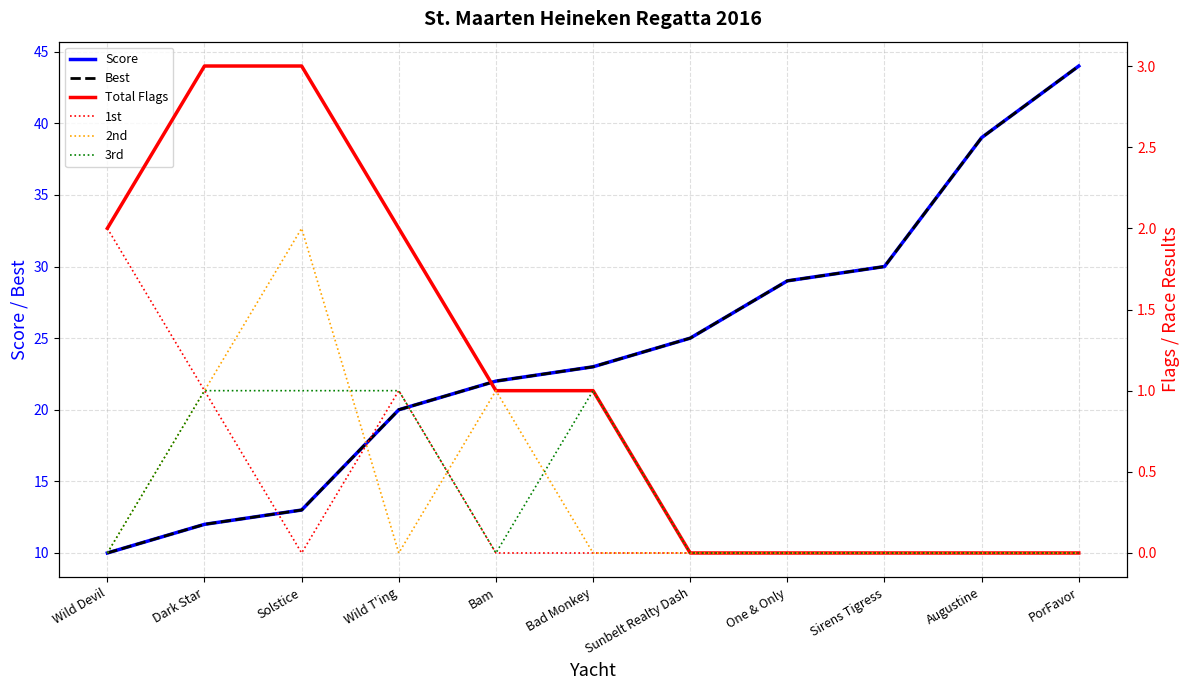

True or false: Score and Total Flags intersect in this chart.

False